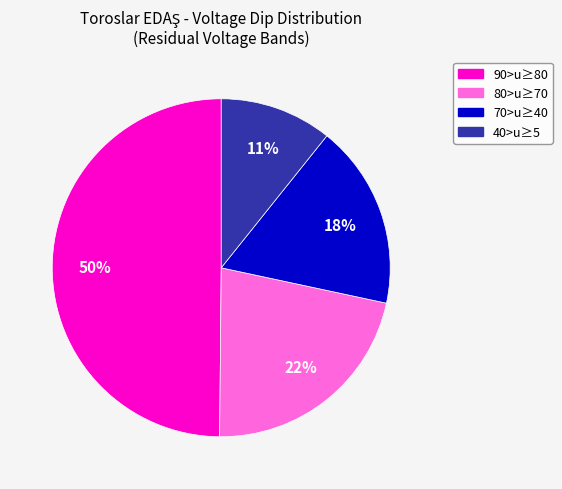

To the nearest percent, what is the average slice percentage?

25%